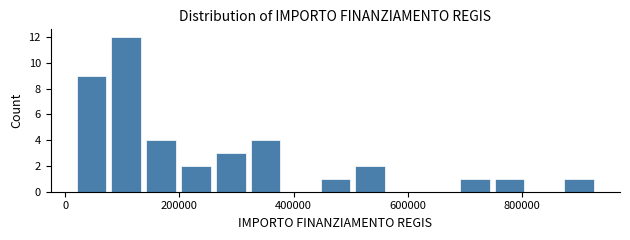

Read against the x-axis, roughly where is the centre of the tallest bar?

100000